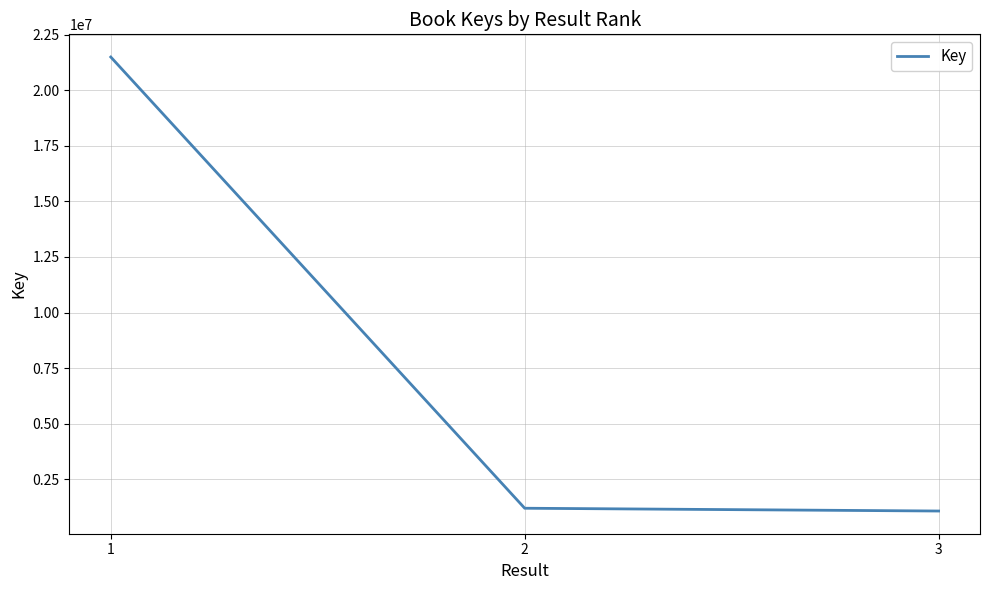

Reading left to right, list all the values displayed in this chart.

21502333	1187061	1061686